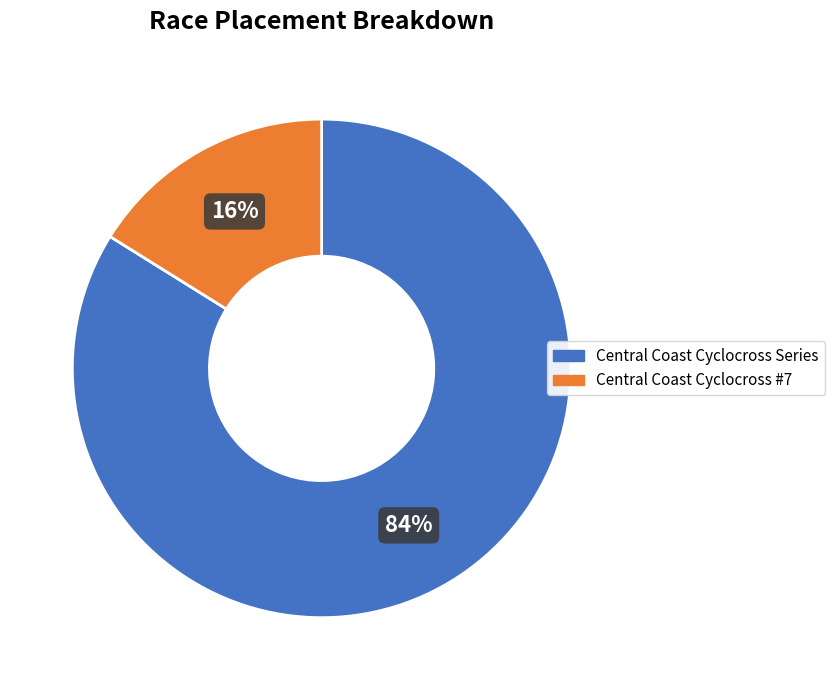

Is it true that Central Coast Cyclocross #7 is 25% of the pie?

False